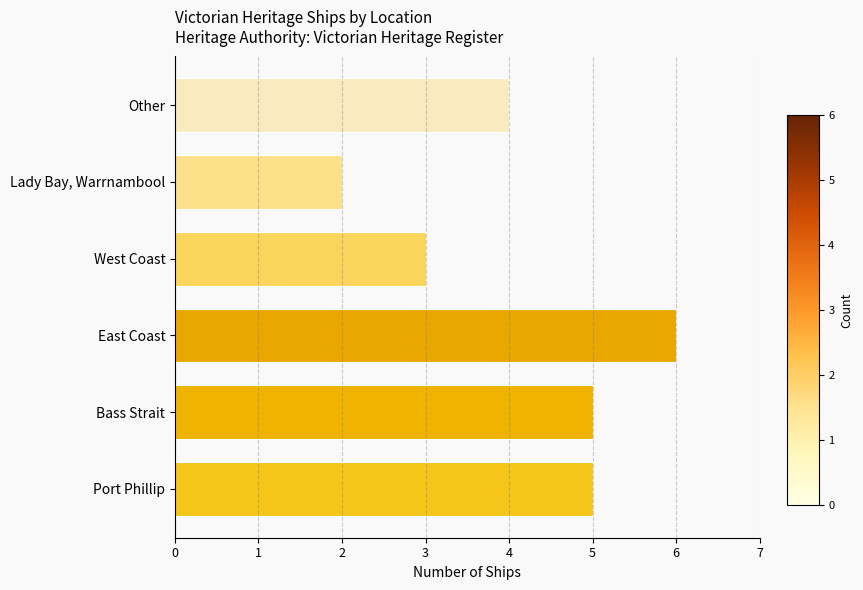

At which label is the value closest to 4?

Other